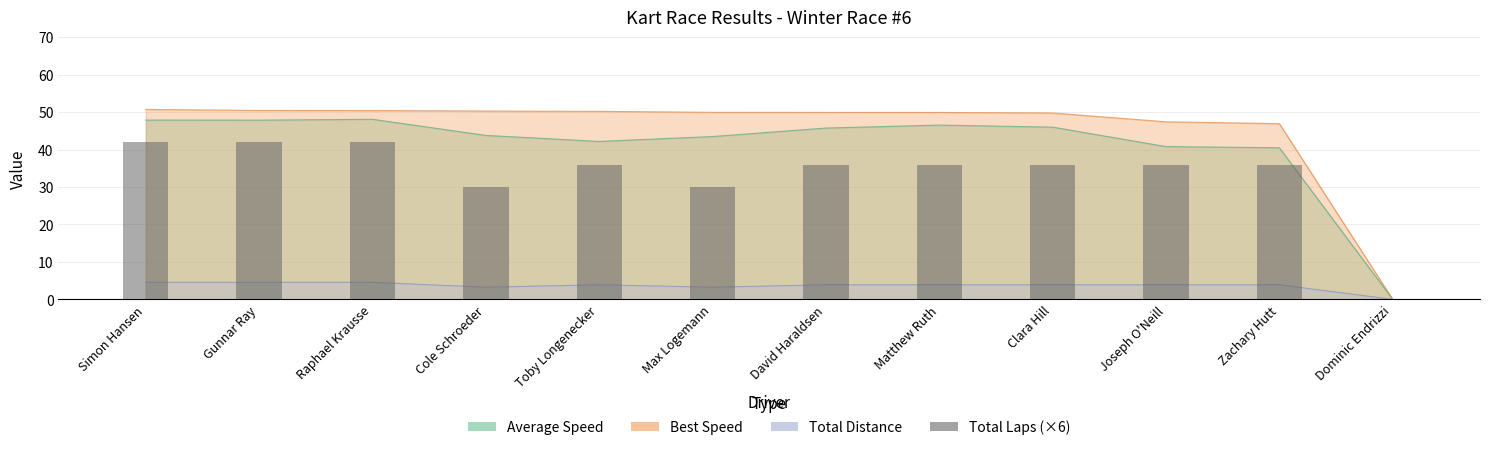

How many values are between 36 and 42?

9